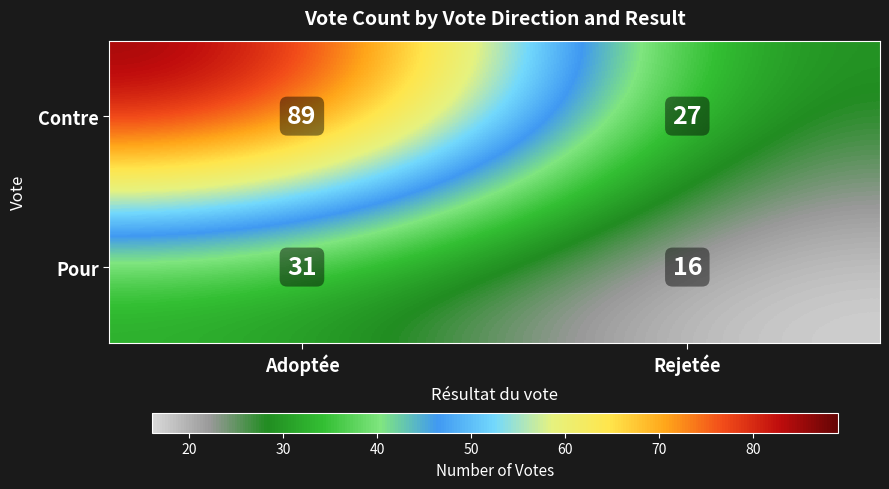

How many values in the Pour series are below 31?

1